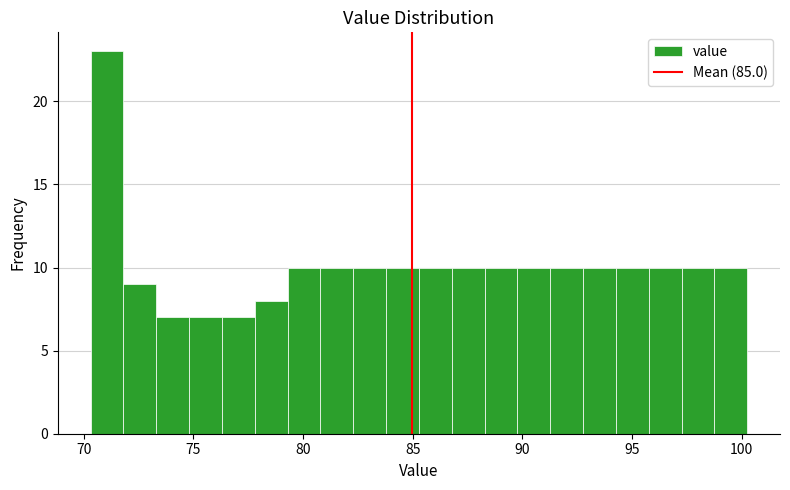

Around what value on the x-axis is the tallest bar? Give the approximate position of its centre, as read against the axis.

71.0